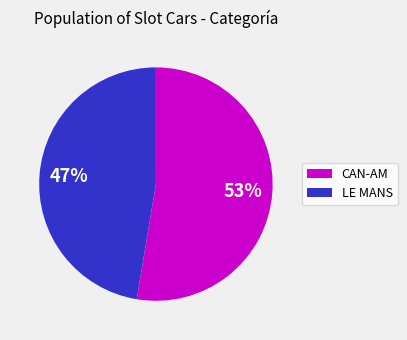

Rank the categories by value from lowest to highest.

LE MANS, CAN-AM